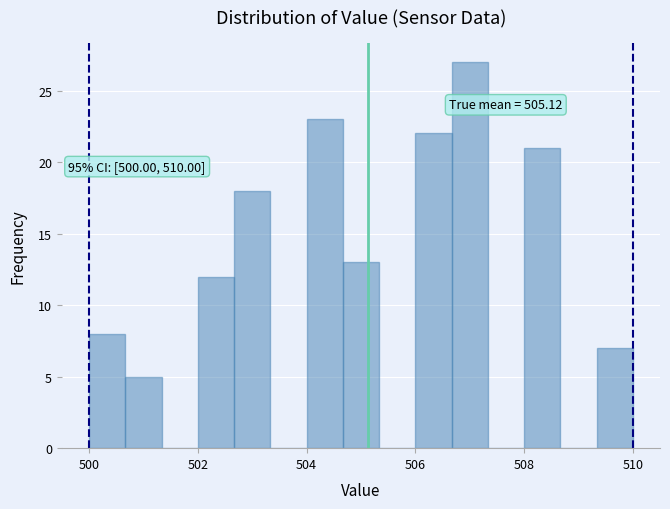

Read against the x-axis, roughly where is the centre of the tallest bar?

507.0